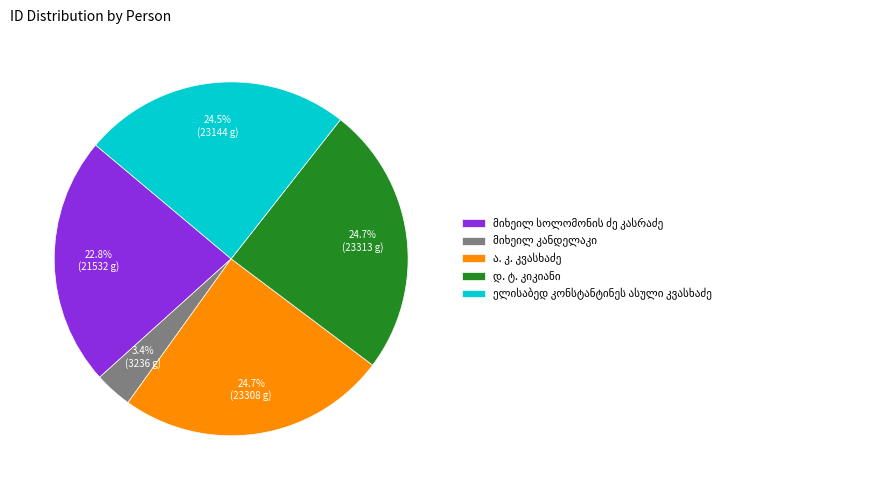

Is there a majority slice in this chart?

No